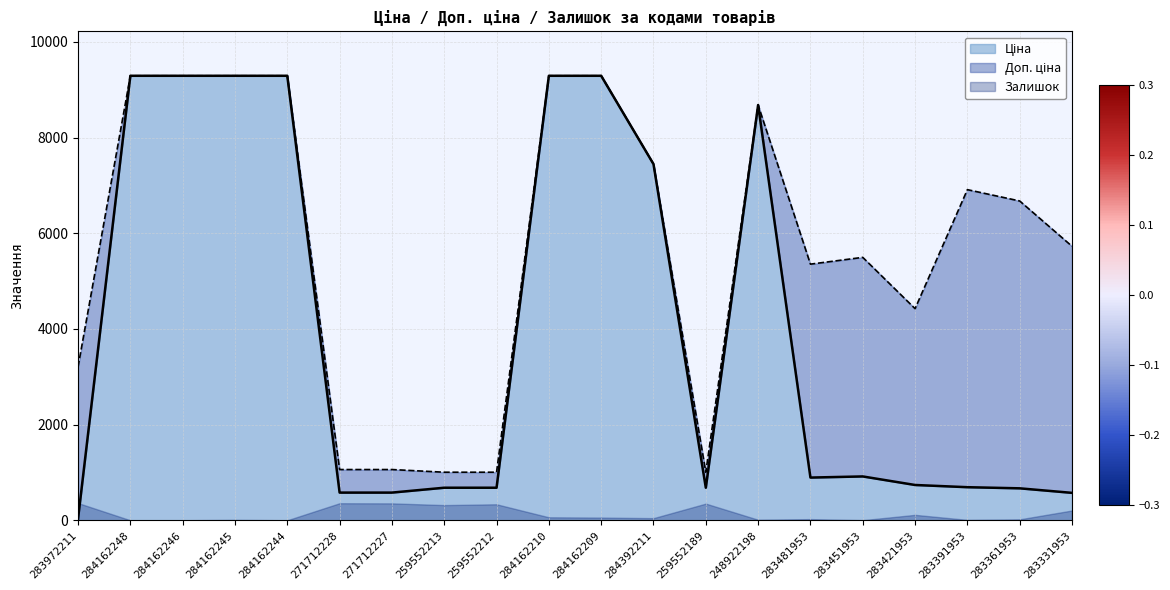

The Ціна series shows 198.2 at 259552213. True or false?

False